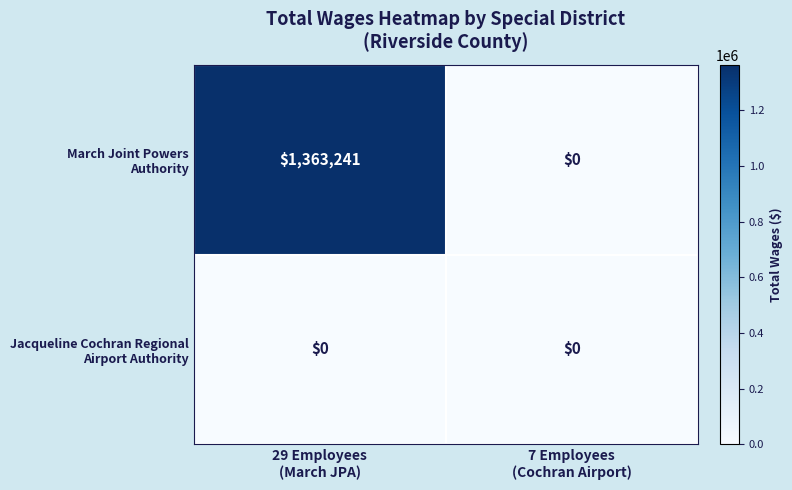

How many data points does each series have?

2